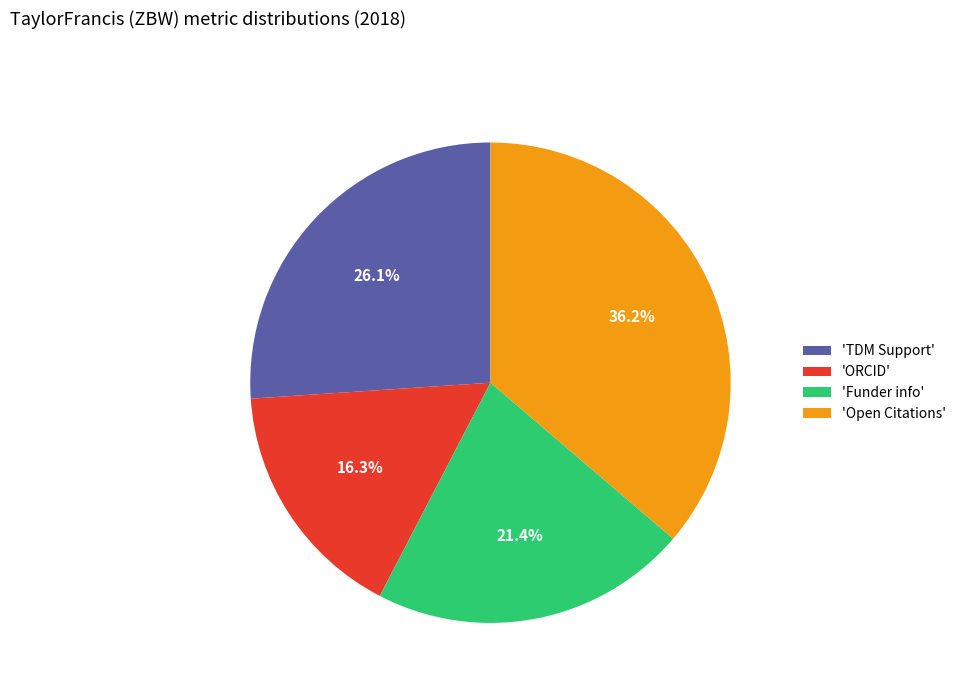

To the nearest percent, what is the average slice percentage?

25%